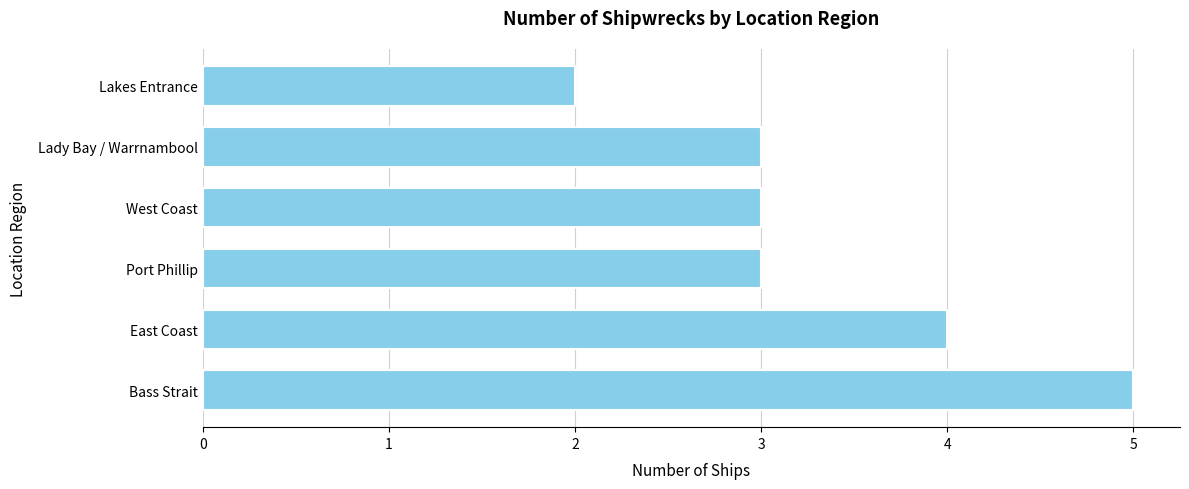

What is the difference between the maximum and minimum values?

3